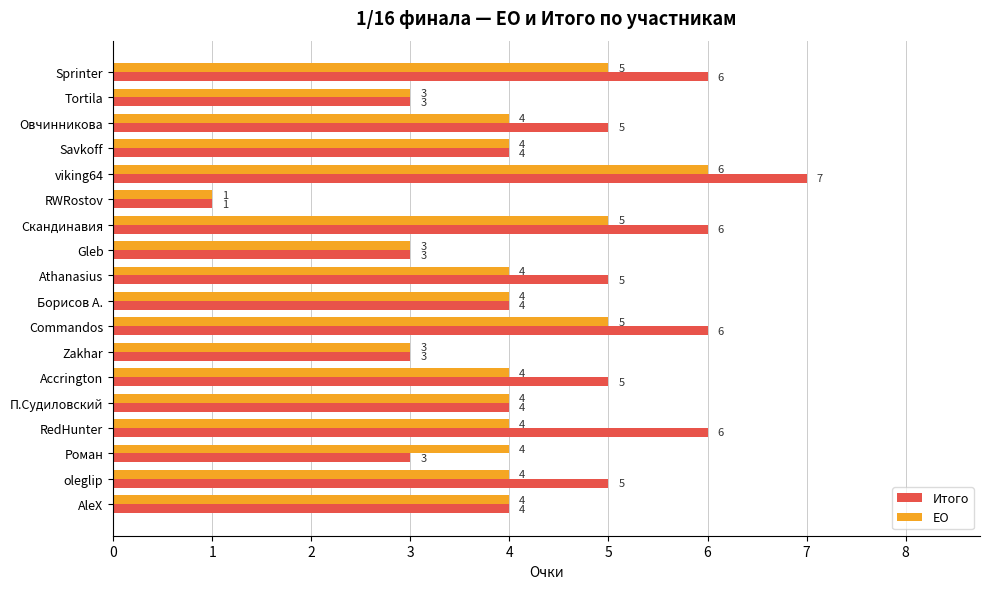

The value of ЕО at Savkoff is 4. True or false?

True